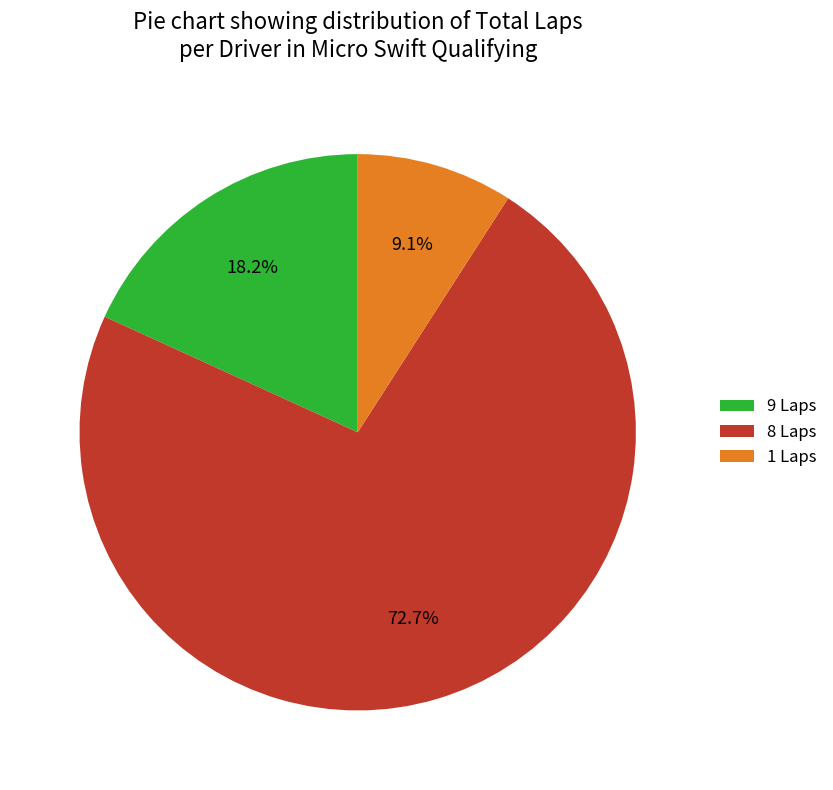

Combined, what portion of the pie is 1 Laps and 8 Laps?

81.8%